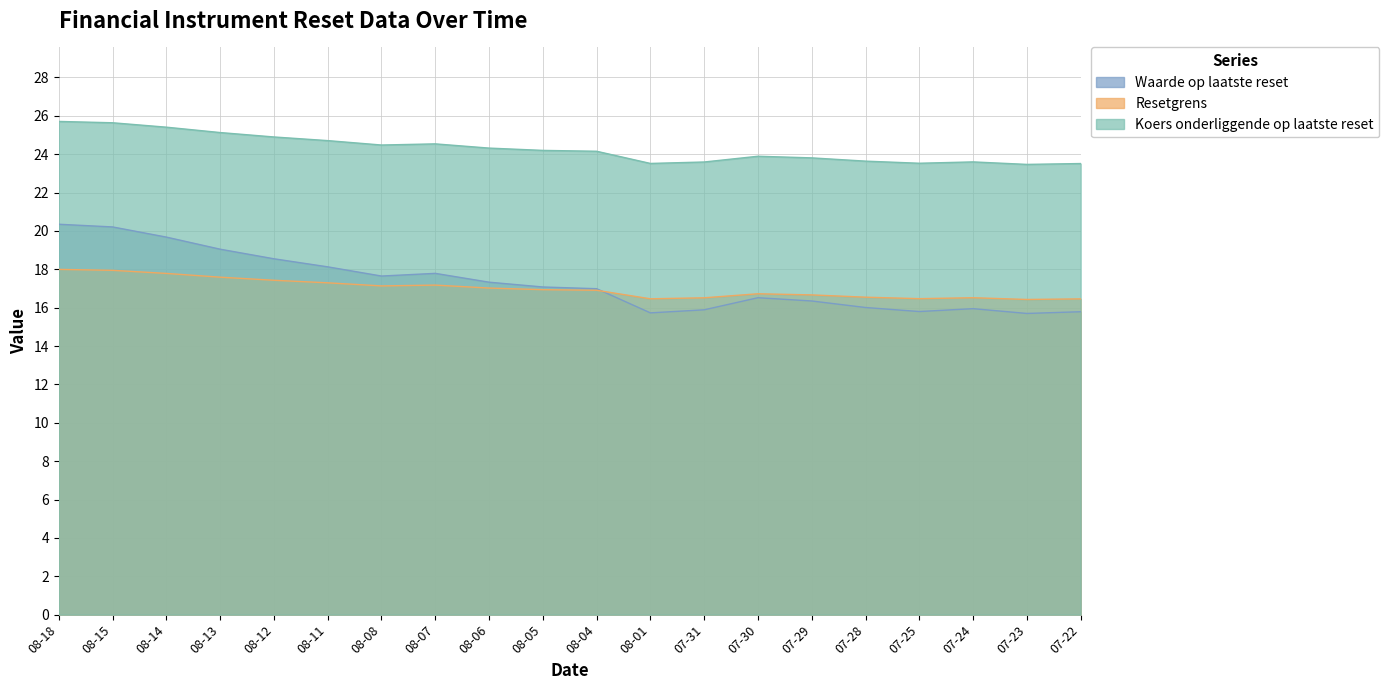

Is it true that Resetgrens equals 17.1 at 08-08?

True